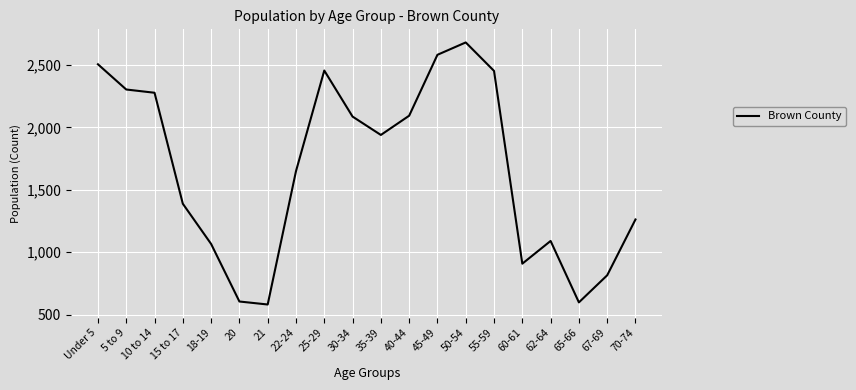

What is the difference between the second highest and minimum values?

2000